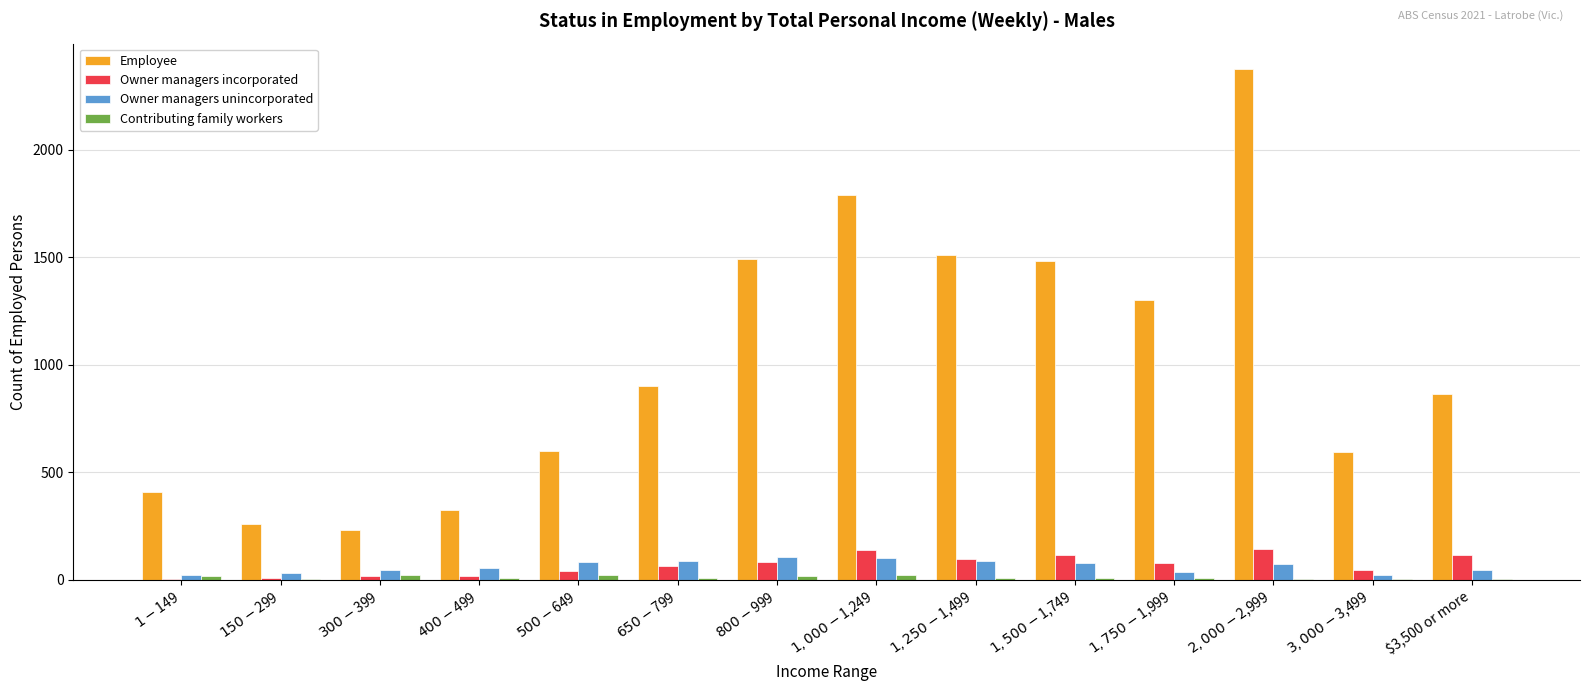

Which series has the largest total across all categories?

Employee